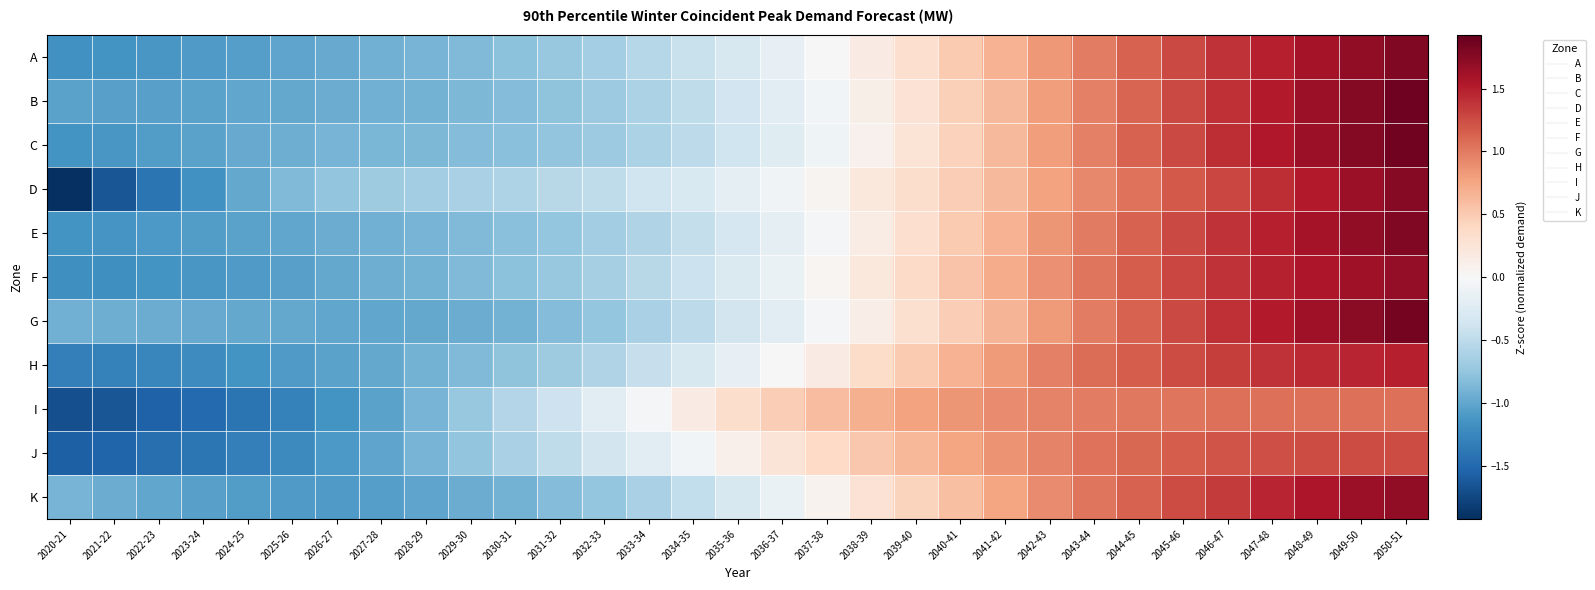

What is the difference between the highest and lowest values at 2036-37?

0.7